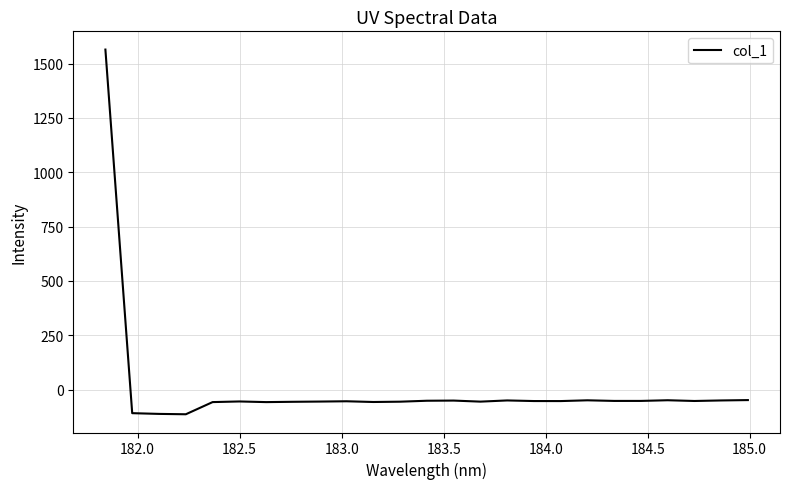

What is the smallest value displayed?

-113.9